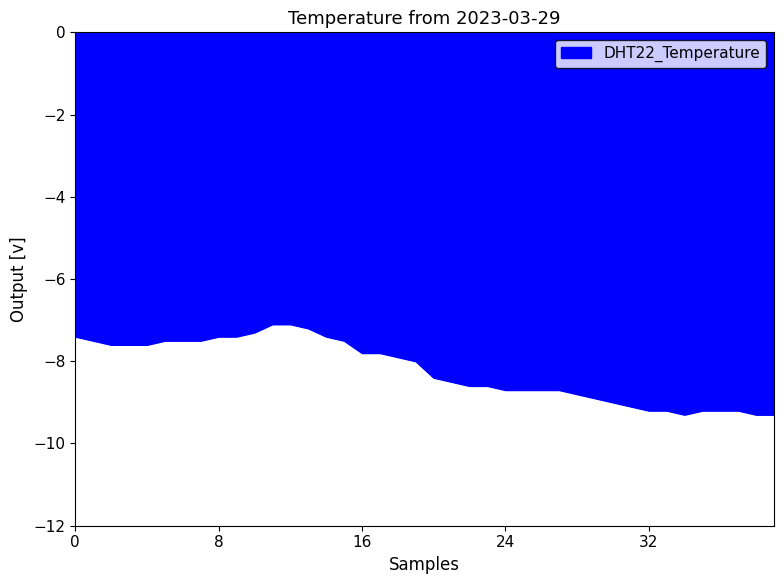

What is the minimum value shown in the chart?

-9.3